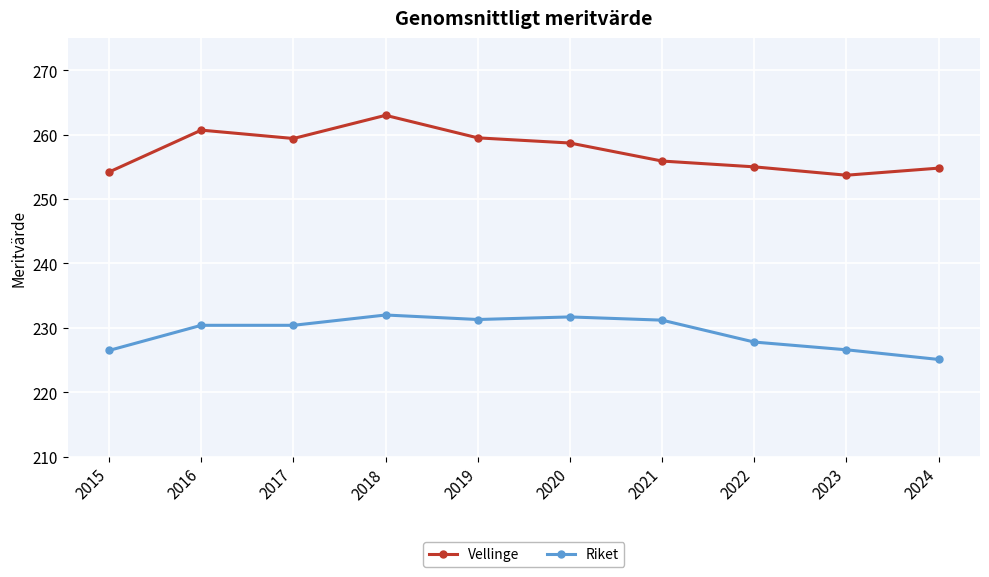

What is the difference between the Riket values at 2023 and 2017?

3.8